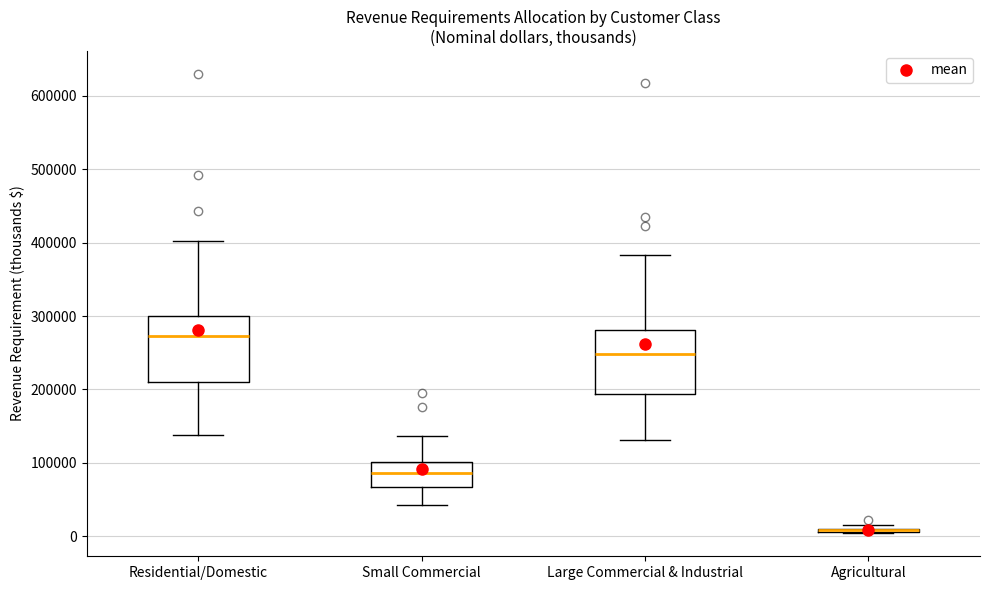

Reading left to right, transcribe this box plot: for each box, give where its median line is, the range the box spans, and where its two whiskers end, as read against the y-axis. The values are not printed on the chart, so give them approximately, as read against the axis.

Residential/Domestic: median 270000, box 210000 to 300000, whiskers 140000 to 400000
Small Commercial: median 90000, box 70000 to 100000, whiskers 40000 to 140000
Large Commercial & Industrial: median 250000, box 190000 to 280000, whiskers 130000 to 380000
Agricultural: box collapsed to a line at 10000, whiskers 0 to 20000